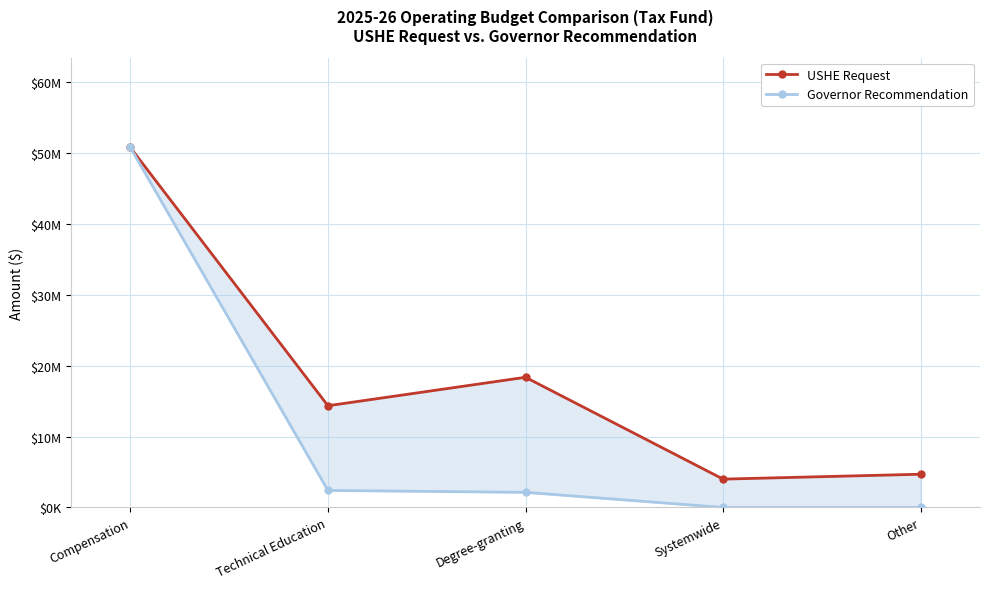

Reading left to right, extract all data points from this chart.

USHE Request: Compensation=50809000	Technical Education=14357800	Degree-granting=18375100	Systemwide=4000000	Other=4692200
Governor Recommendation: Compensation=50809000	Technical Education=2402000	Degree-granting=2135100	Systemwide=0	Other=0